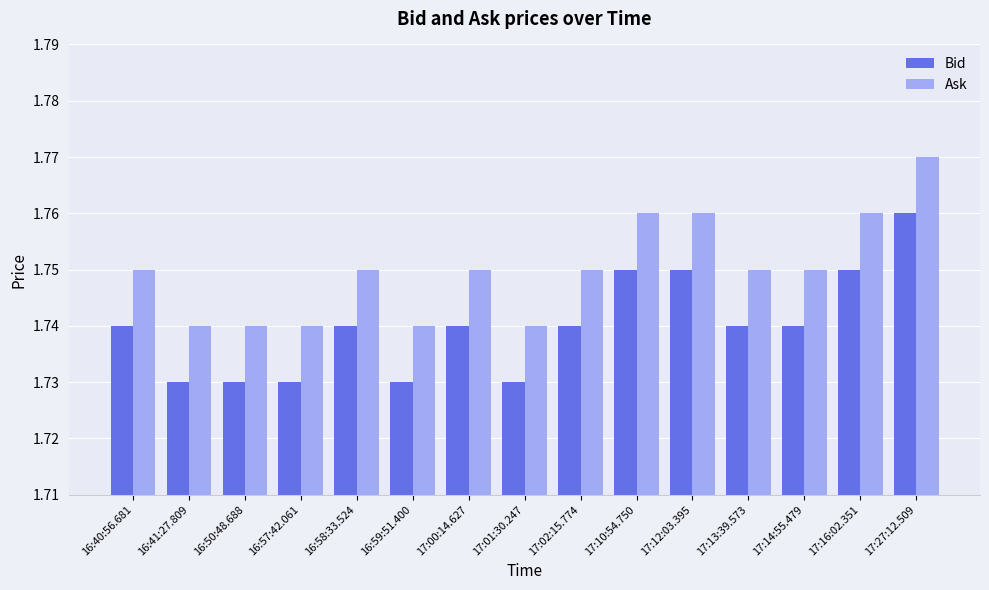

Rank the series by their maximum value, from highest to lowest.

Ask, Bid